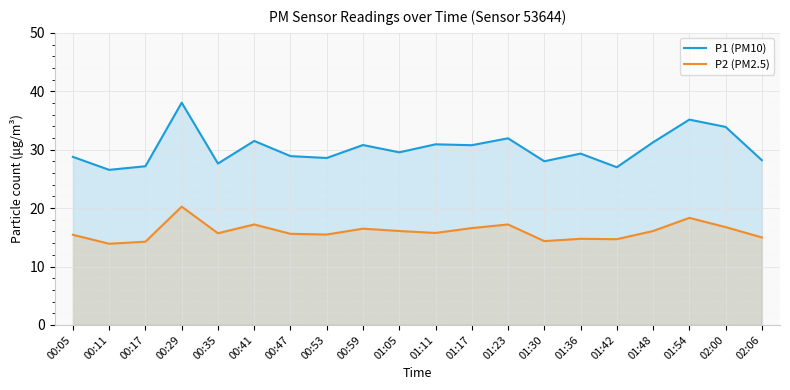

True or false: P1 (PM10) has a value of 31.5 at 00:41.

True